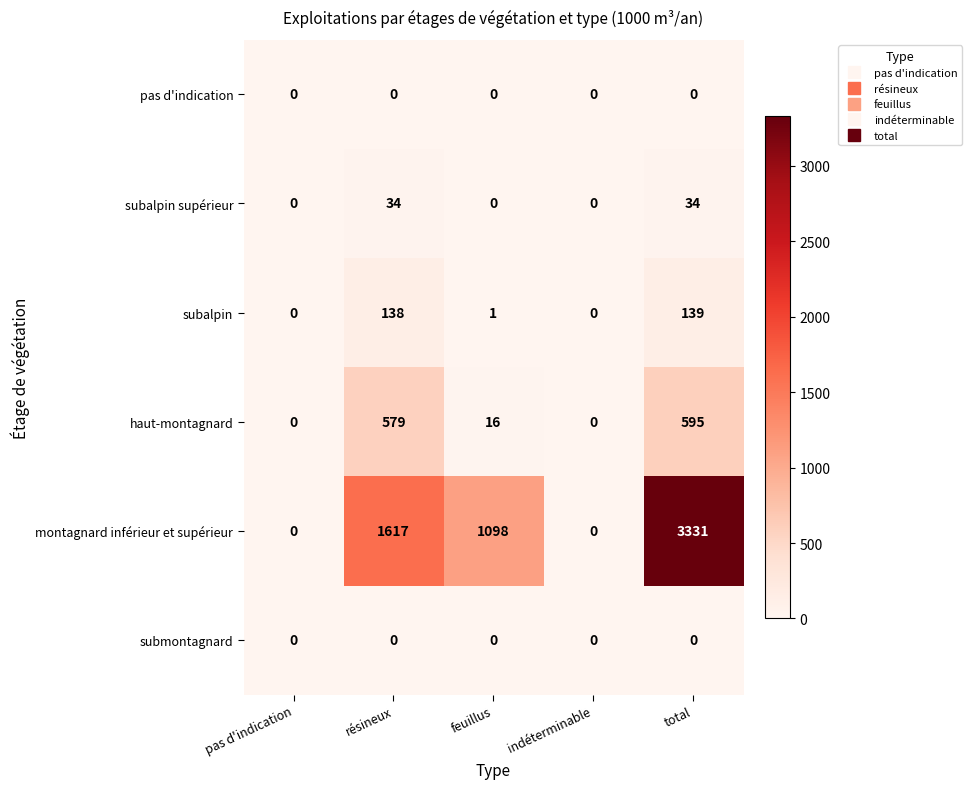

Reading left to right, transcribe all the data shown in this chart.

pas d'indication: pas d'indication=0	résineux=0	feuillus=0	indéterminable=0	total=0
subalpin supérieur: pas d'indication=0	résineux=34	feuillus=0	indéterminable=0	total=34
subalpin: pas d'indication=0	résineux=138	feuillus=1	indéterminable=0	total=139
haut-montagnard: pas d'indication=0	résineux=579	feuillus=16	indéterminable=0	total=595
montagnard inférieur et supérieur: pas d'indication=0	résineux=1617	feuillus=1098	indéterminable=0	total=3331
submontagnard: pas d'indication=0	résineux=0	feuillus=0	indéterminable=0	total=0